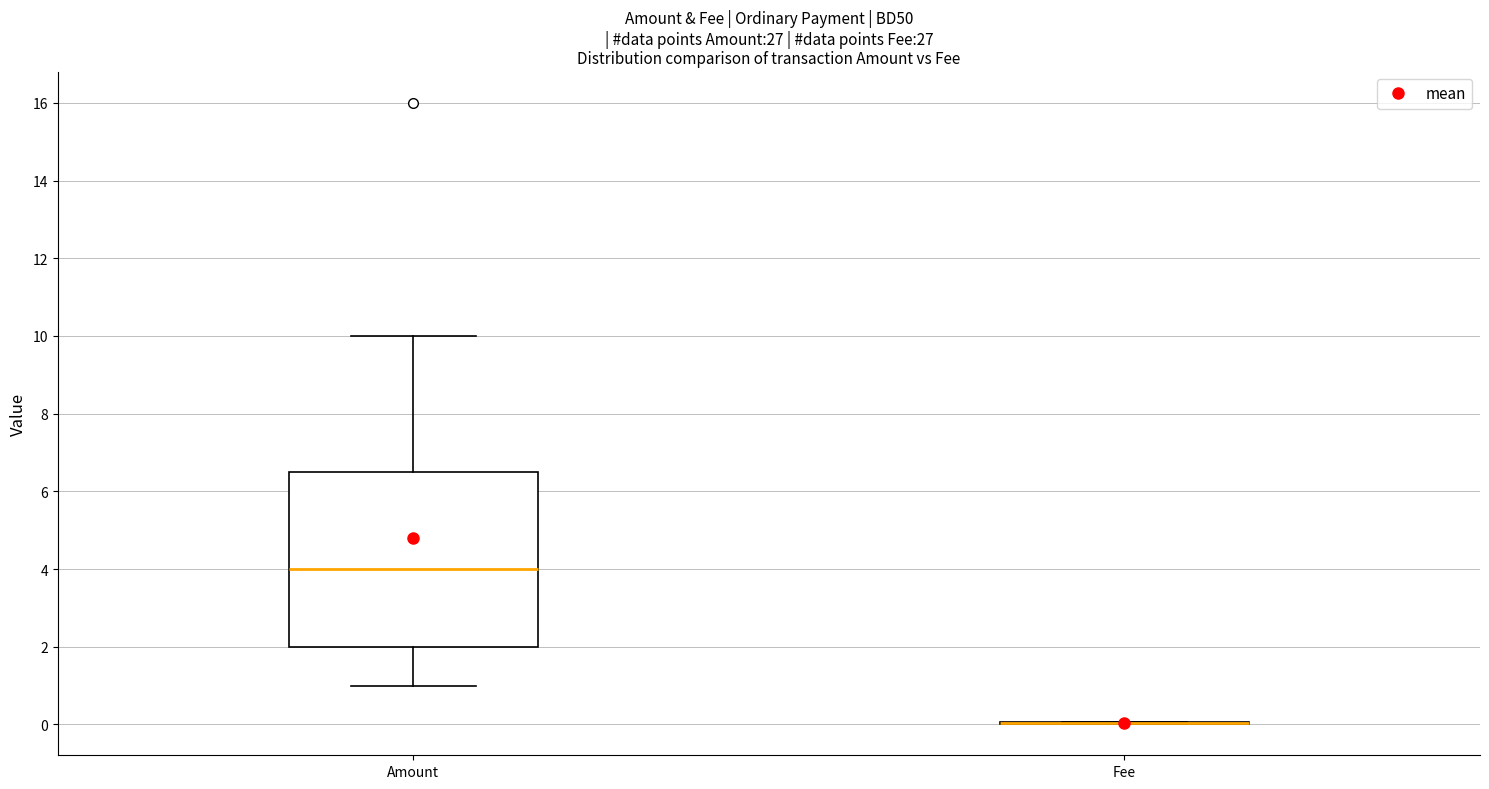

Where does the median line of the box for Amount sit on the y-axis? The values are not printed on the chart, so give them approximately, as read against the axis.

4.0